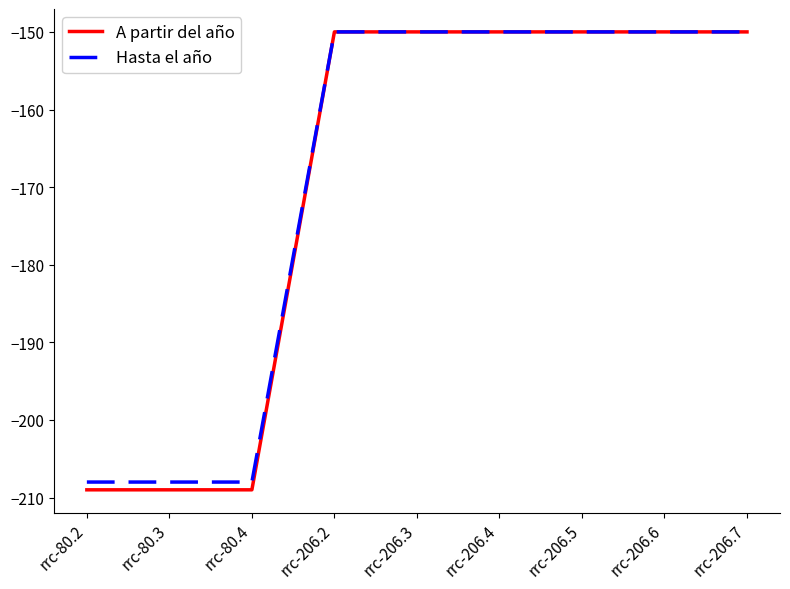

Is it true that Hasta el año equals -150 at rrc-206.7?

True